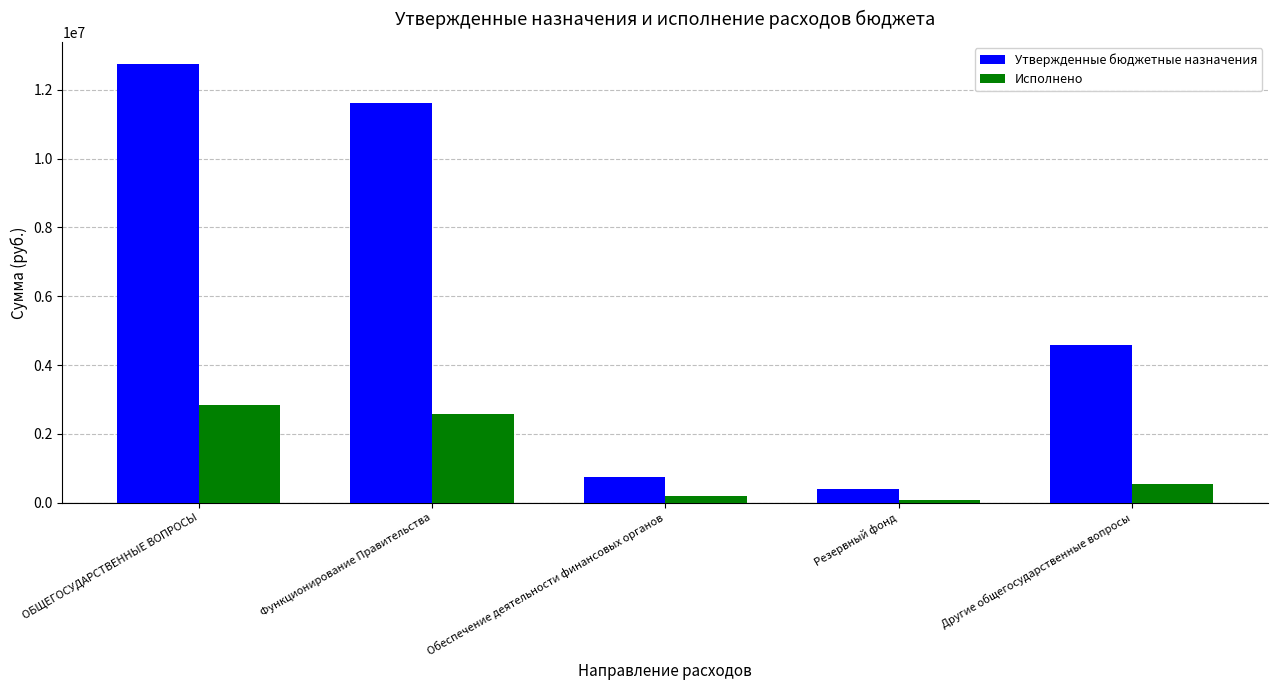

What position from the left is Обеспечение деятельности финансовых органов?

3